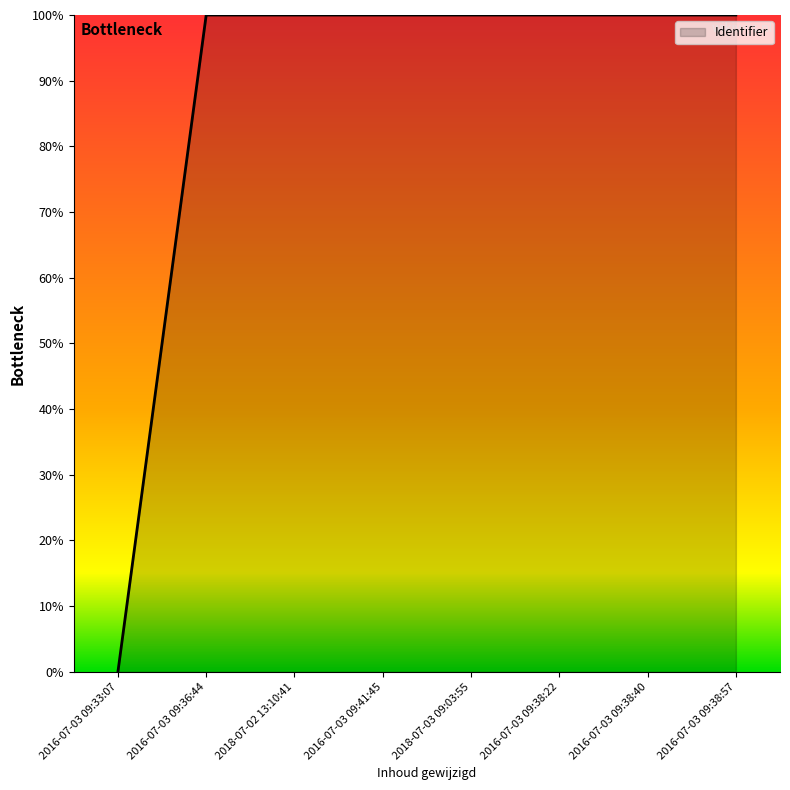

Reading left to right, transcribe all the data shown in this chart.

2016-07-03 09:33:07=0.0	2016-07-03 09:36:44=100.0	2018-07-02 13:10:41=100.0	2016-07-03 09:41:45=100.0	2018-07-03 09:03:55=100.0	2016-07-03 09:38:22=100.0	2016-07-03 09:38:40=100.0	2016-07-03 09:38:57=100.0